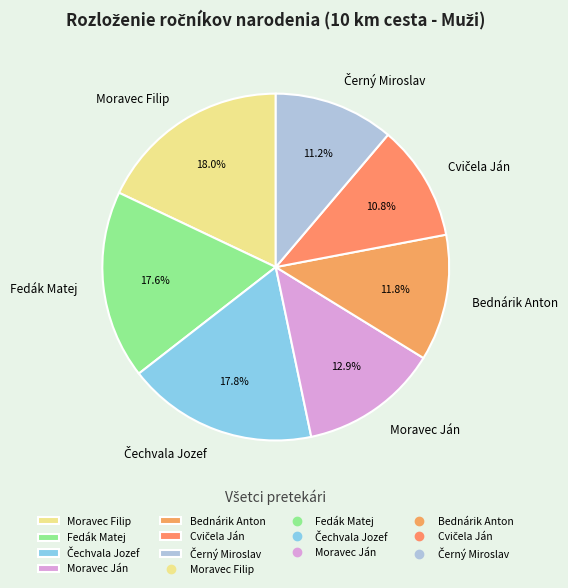

How many slices are in this pie chart?

7